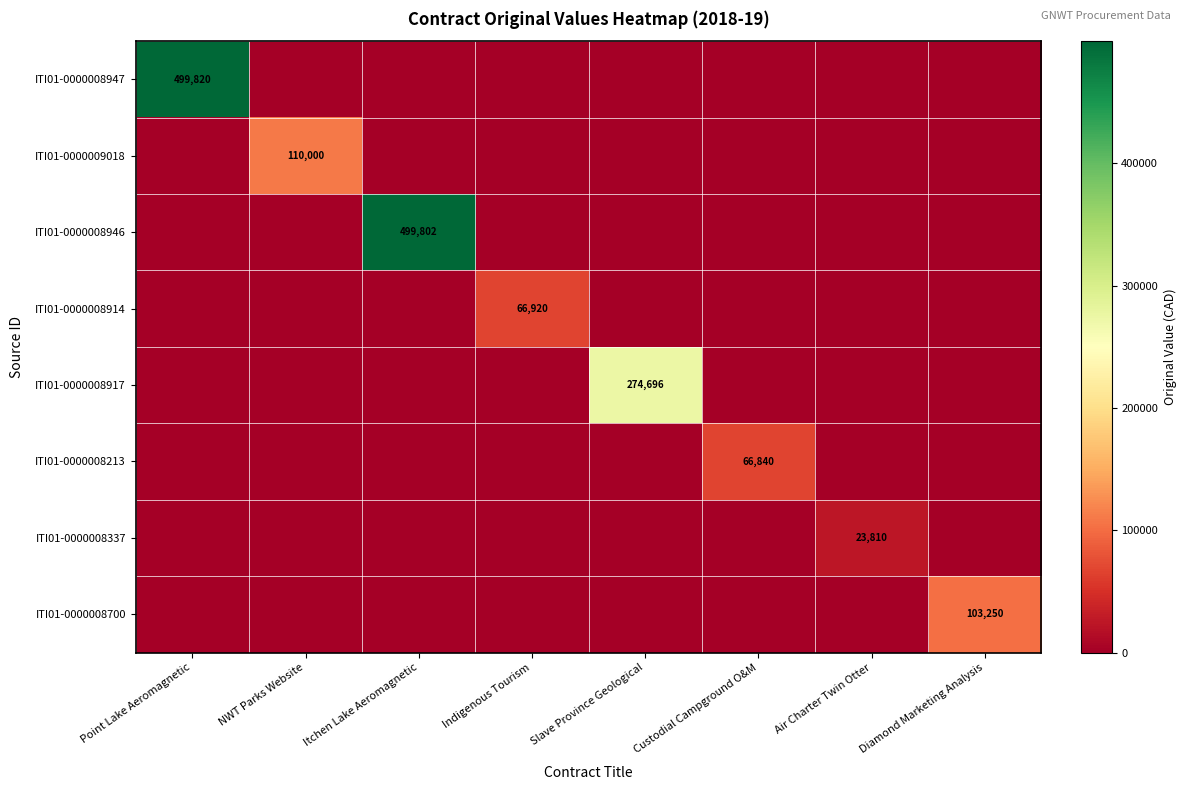

The ITI01-0000008914 series shows 115137 at Indigenous Tourism. True or false?

False